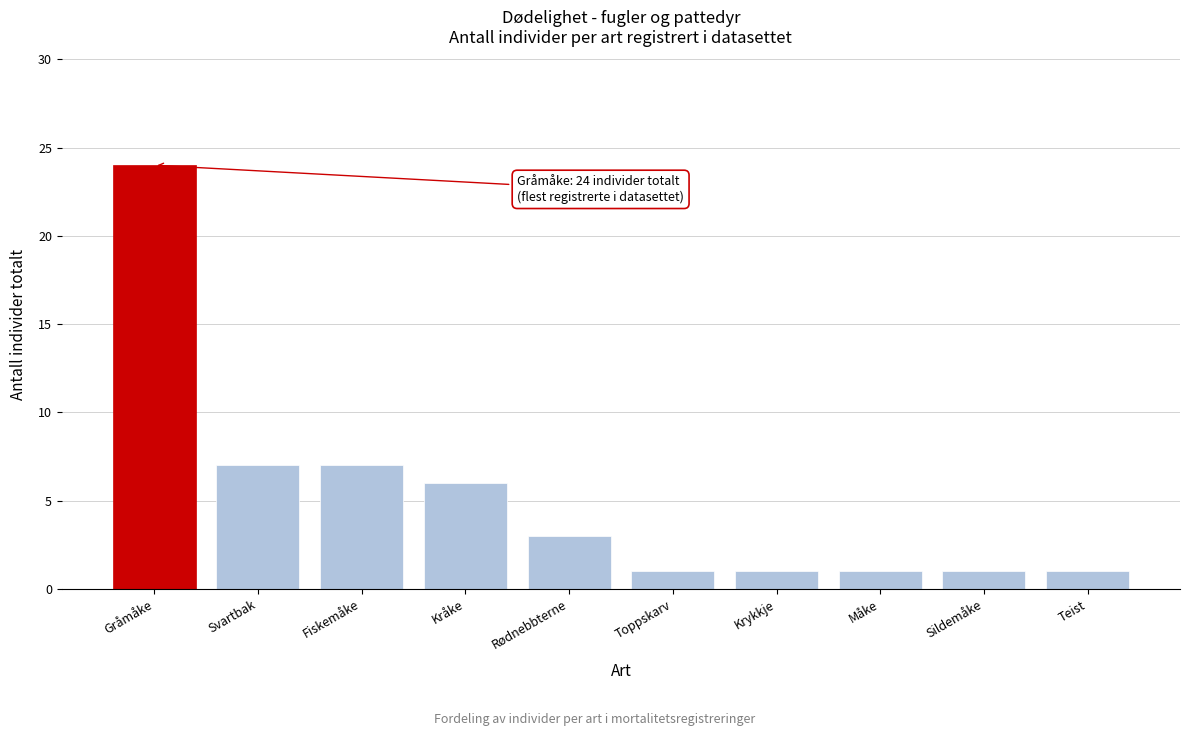

Reading right to left, list all the values displayed in this chart.

Teist=1	Sildemåke=1	Måke=1	Krykkje=1	Toppskarv=1	Rødnebbterne=3	Kråke=6	Fiskemåke=7	Svartbak=7	Gråmåke=24